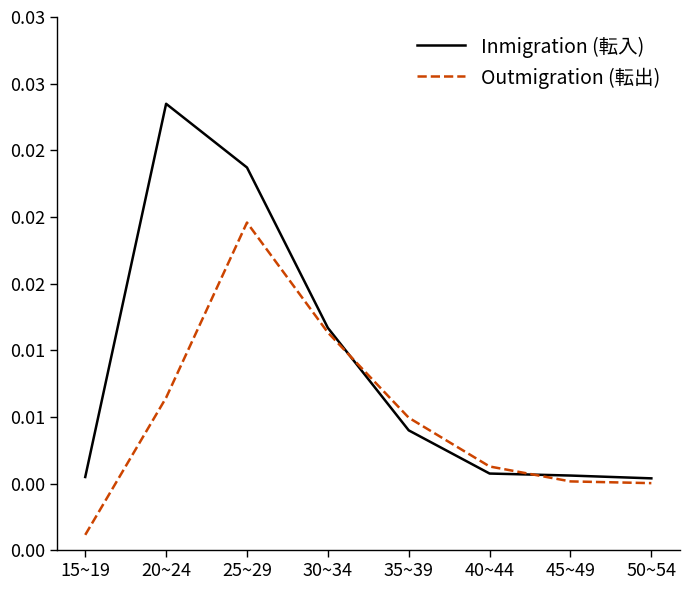

What is the difference between the Outmigration (転出) values at 50~54 and 25~29?

1955